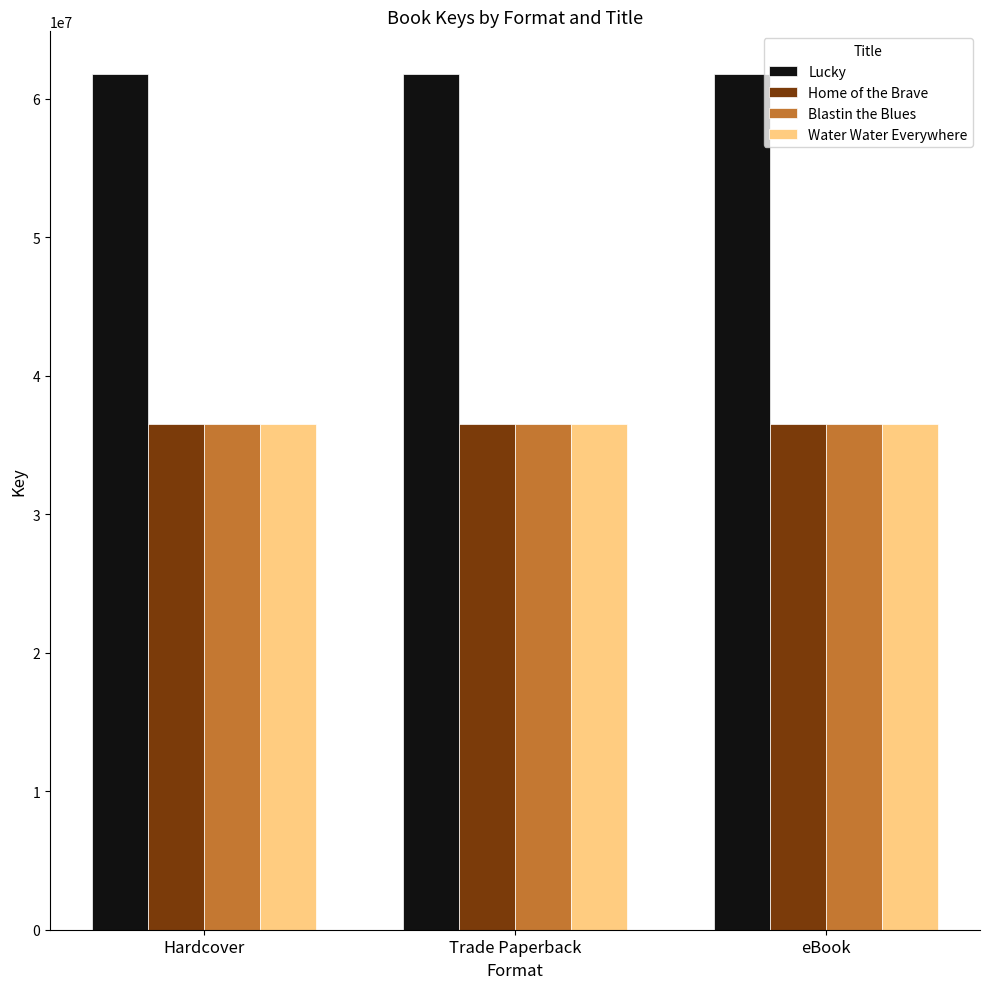

Which series has the largest total across all categories?

Lucky